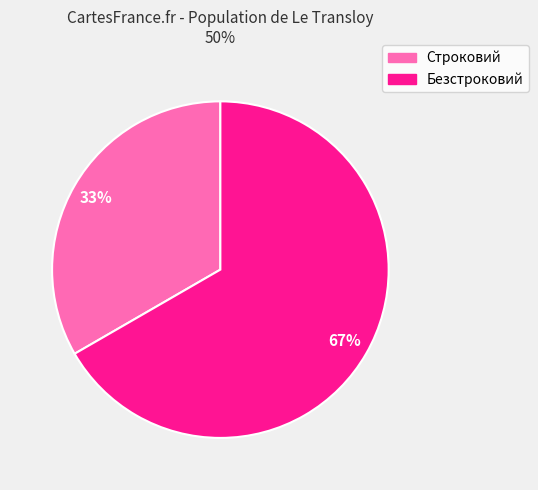

What is the majority slice?

Безстроковий